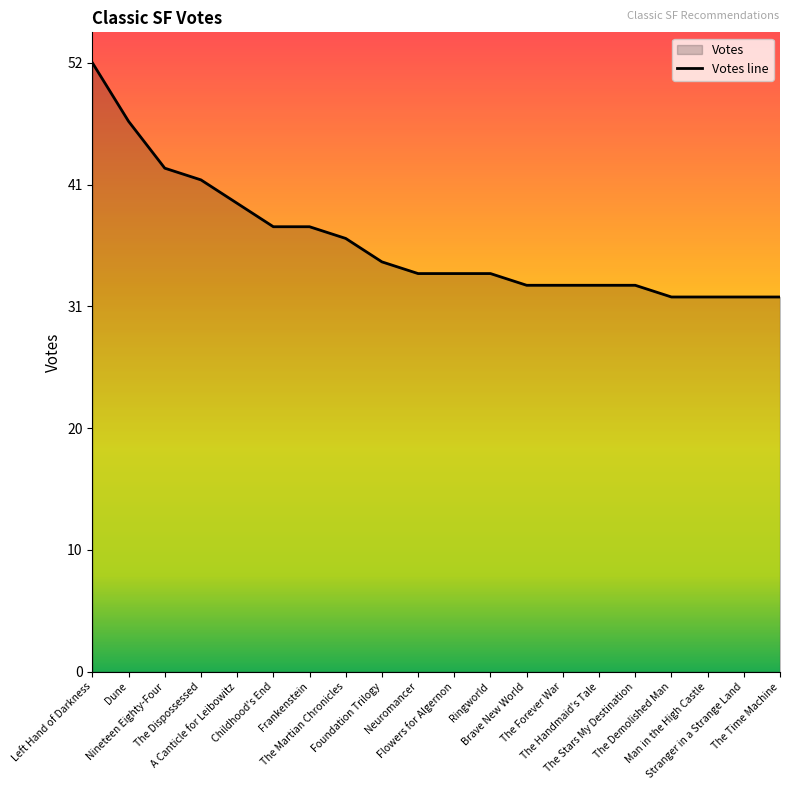

What is the maximum value shown in the chart?

52